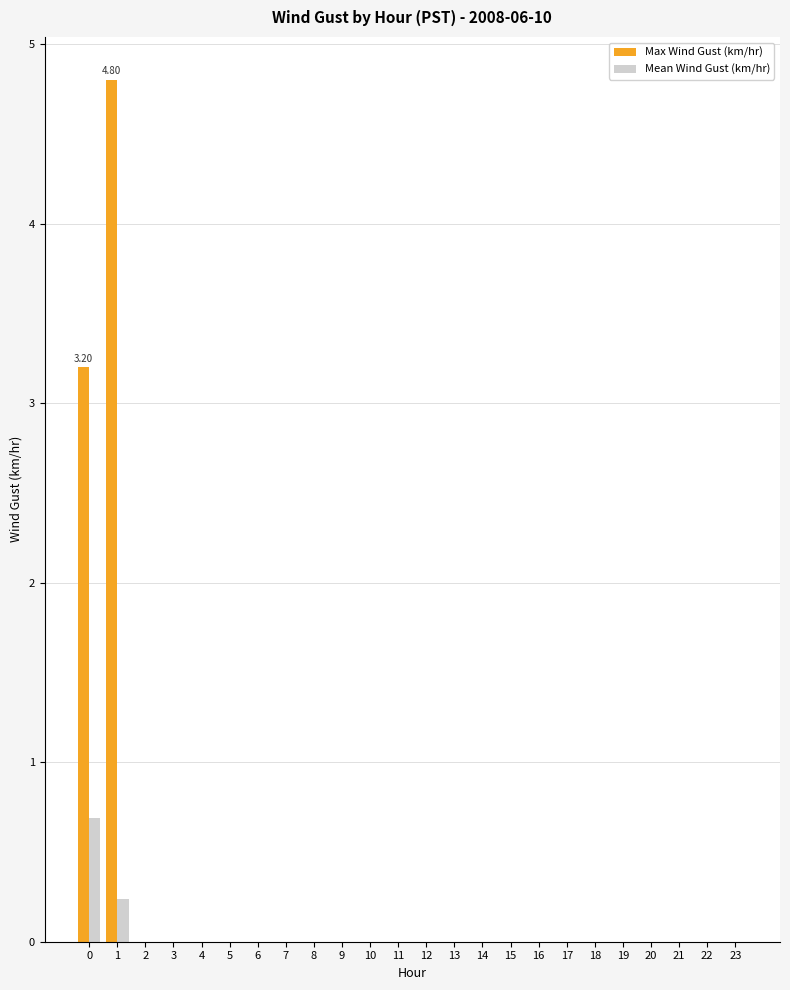

The Mean Wind Gust (km/hr) series shows 0.0 at 9. True or false?

True